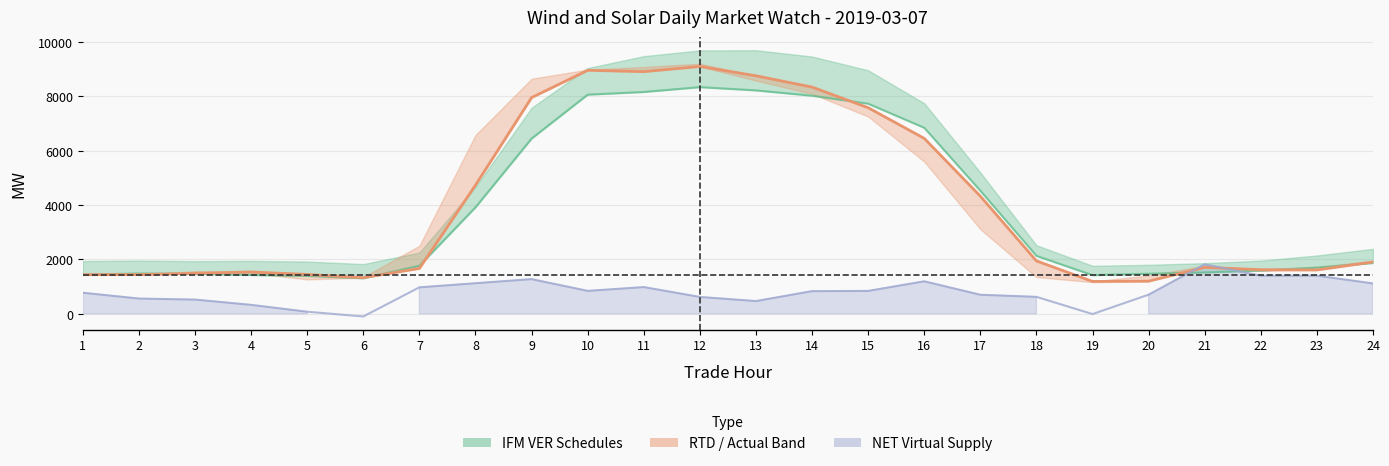

Which category has the highest value in the Actual series?

12